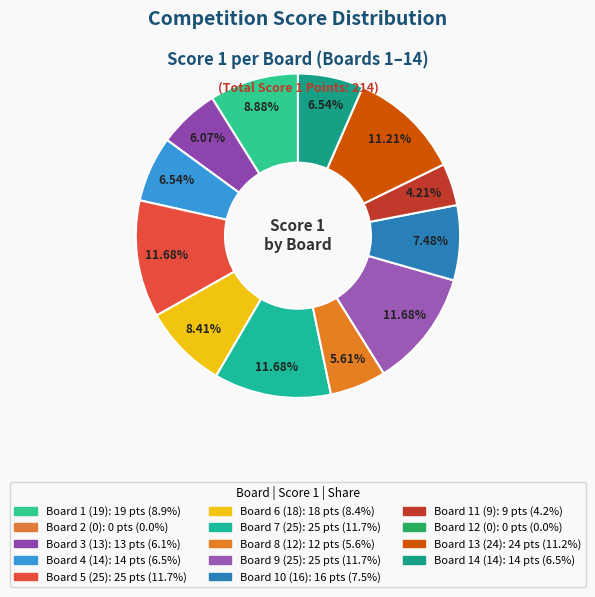

Count the number of slices in the pie.

12